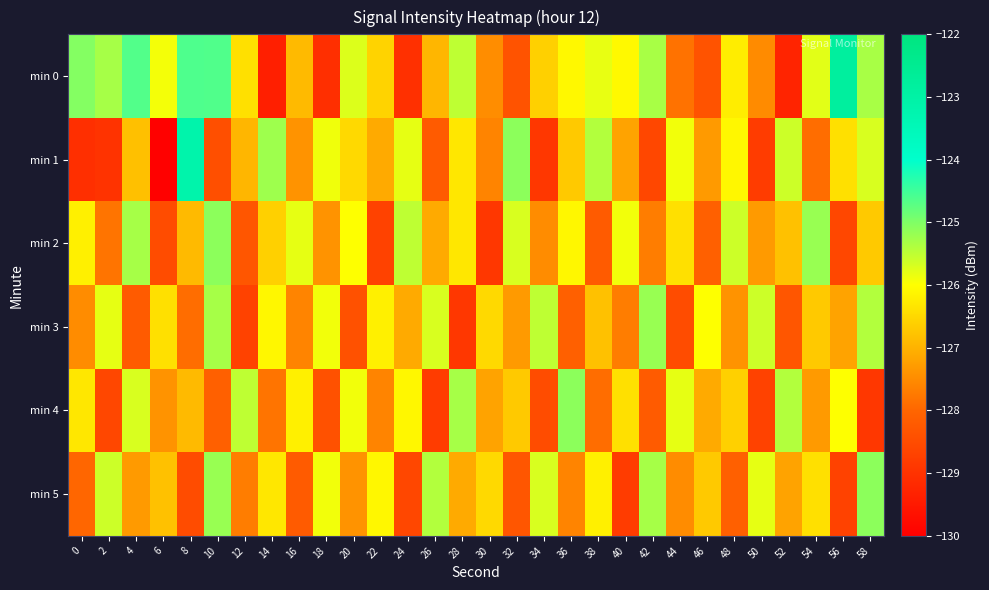

Between 6 and 26, which is larger?

6